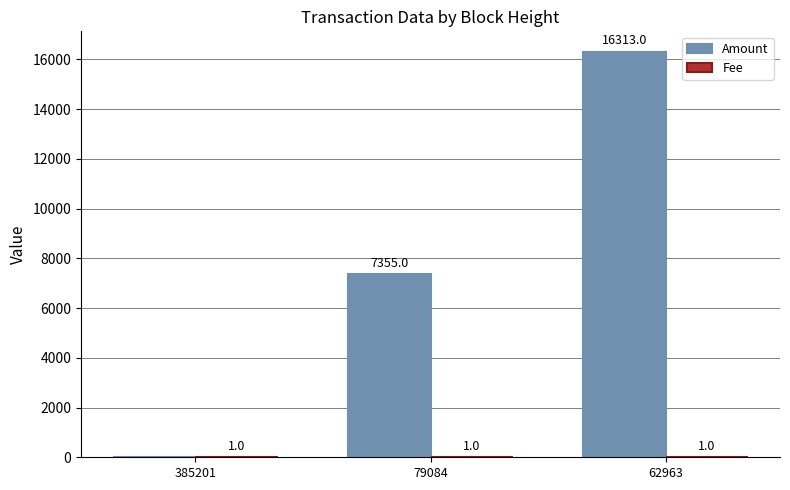

What is the difference between the Amount values at 385201 and 62963?

16313